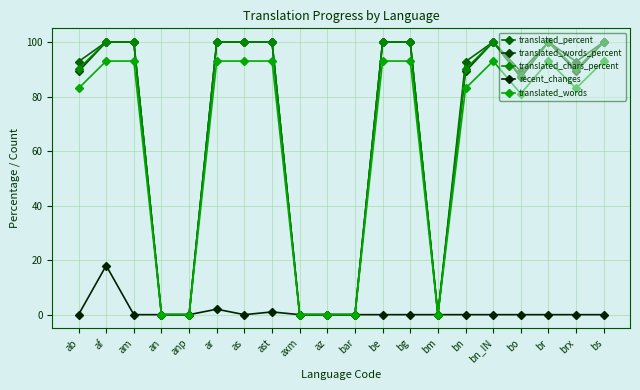

How many series are shown in this chart?

5